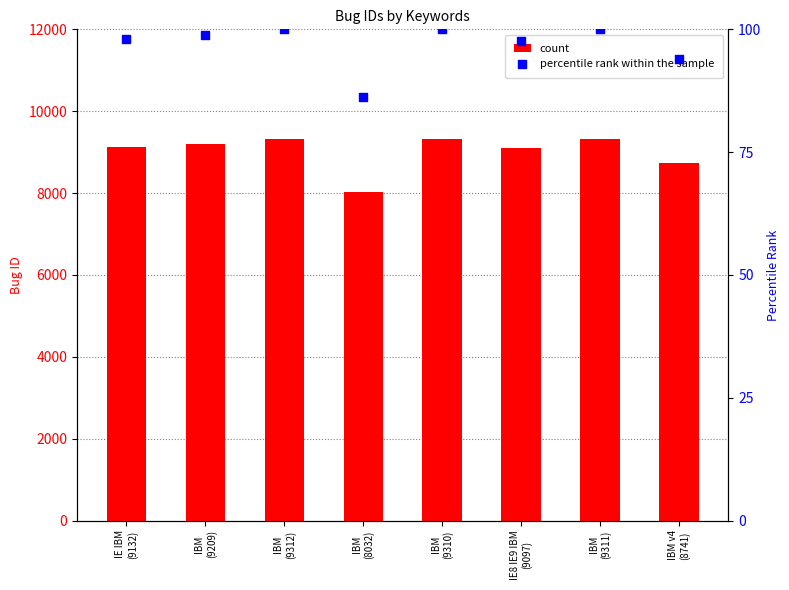

At how many categories does at least one series exceed 2088?

8